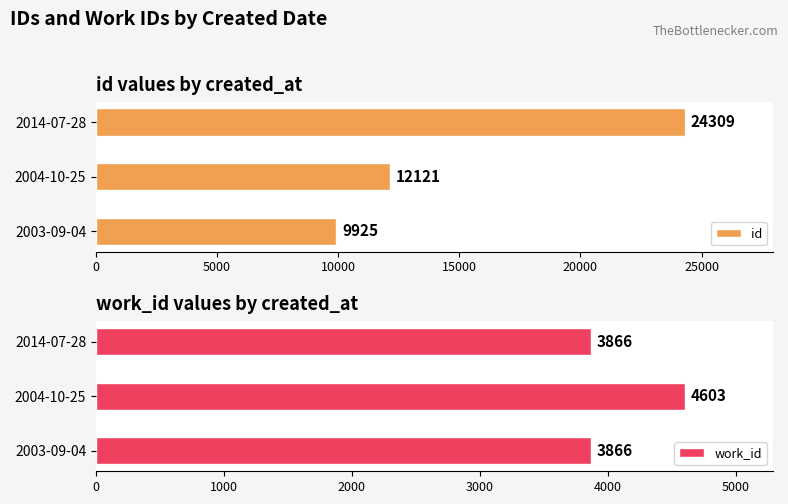

What is the difference between the maximum and second lowest values in the id series?

12188